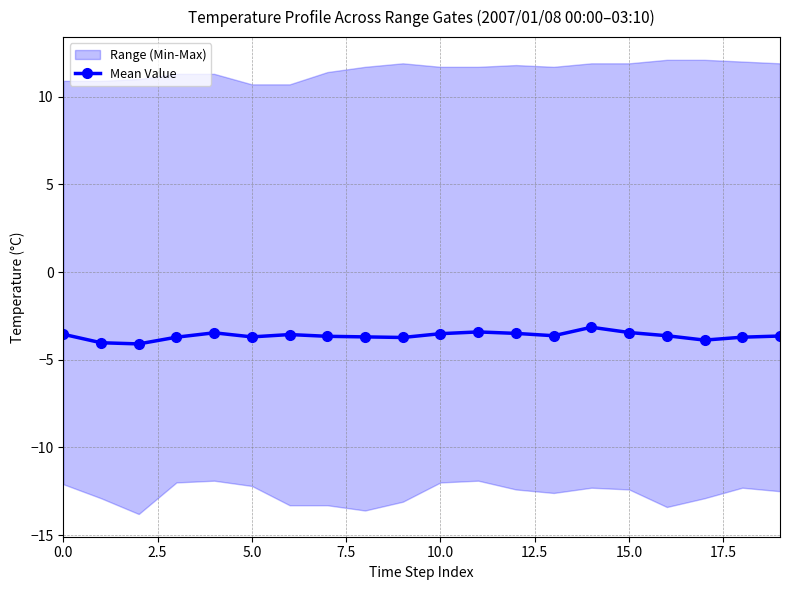

Reading left to right, list all the values displayed in this chart.

-3.5	-4.0	-4.1	-3.7	-3.5	-3.7	-3.6	-3.7	-3.7	-3.7	-3.5	-3.4	-3.5	-3.6	-3.1	-3.5	-3.6	-3.9	-3.7	-3.6